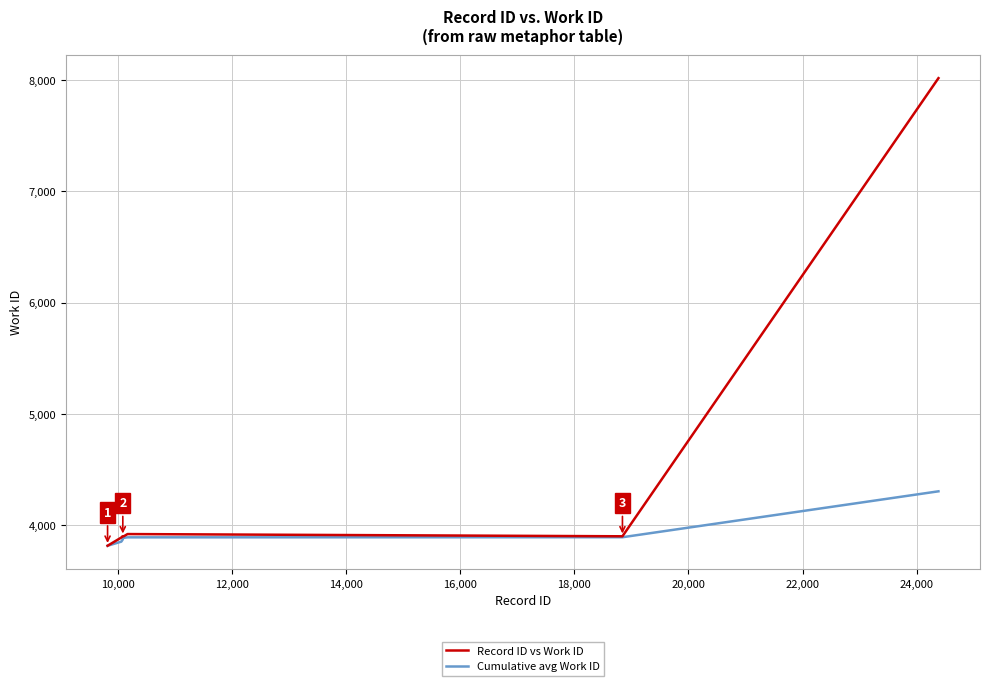

Rank the series by their maximum value, from lowest to highest.

Cumulative avg Work ID, Record ID vs Work ID